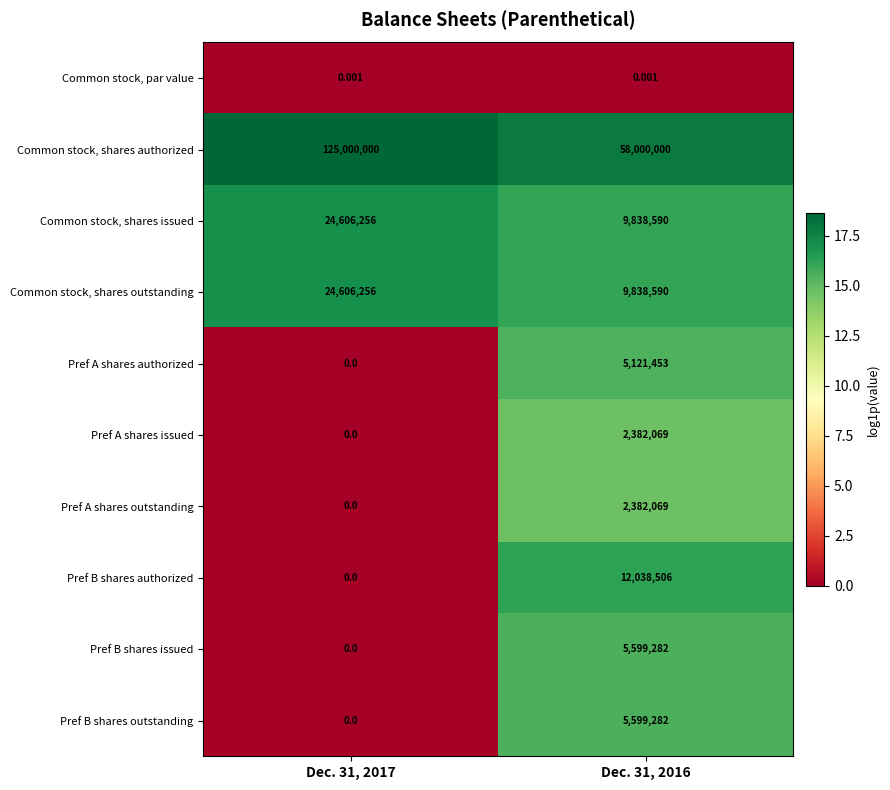

What is the total value across all series at Dec. 31, 2017?

174212512.0